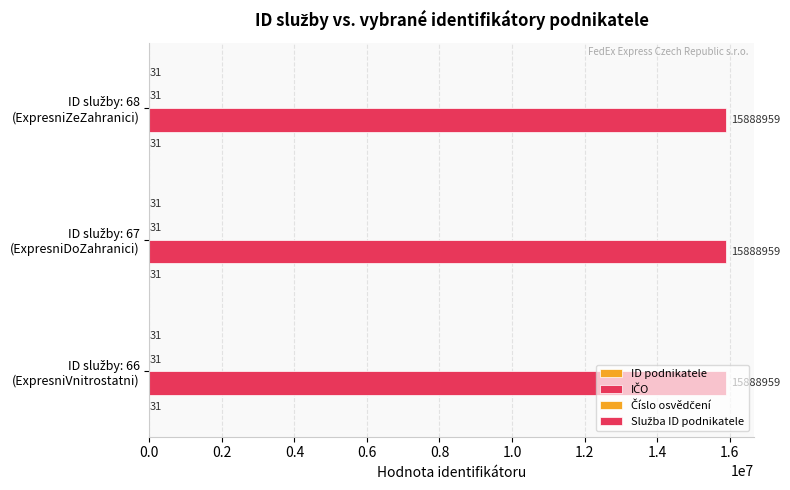

At which label is Číslo osvědčení closest to 31?

66